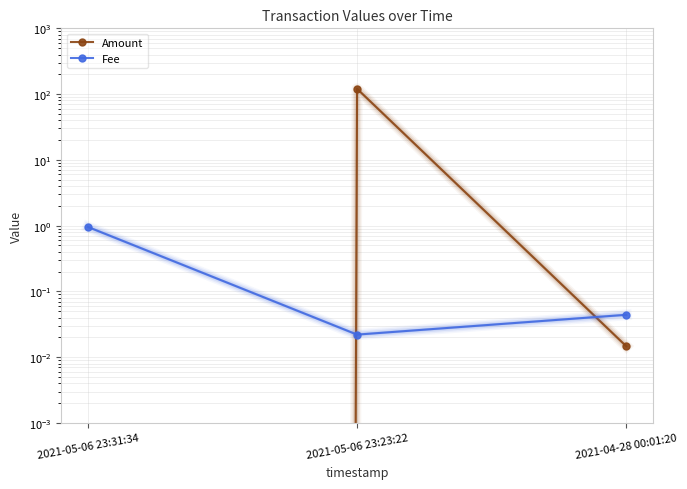

What is the difference between the maximum and second lowest values in the Fee series?

0.9